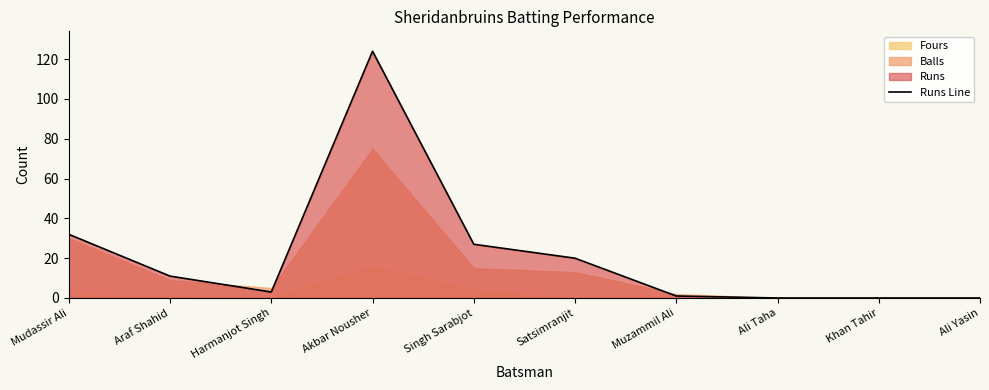

How many lines are shown in the chart?

1